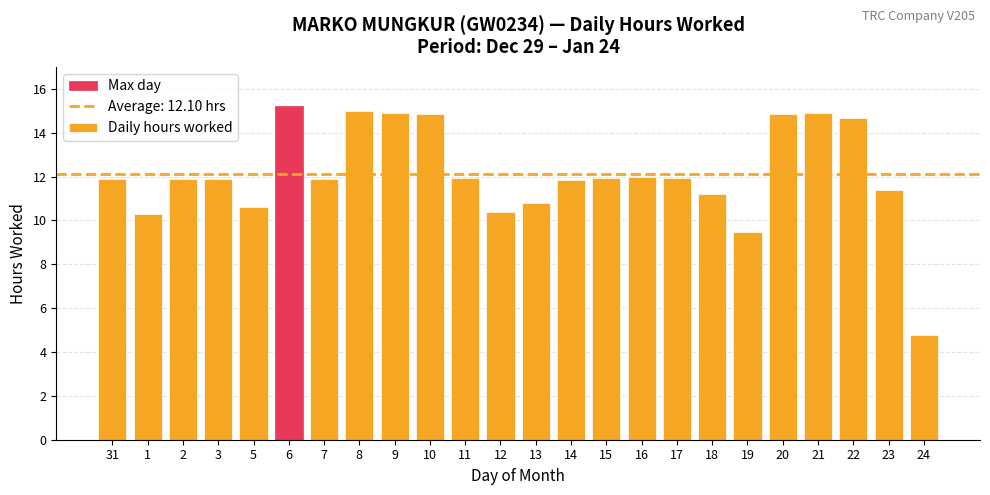

What is the greatest value displayed?

15.2